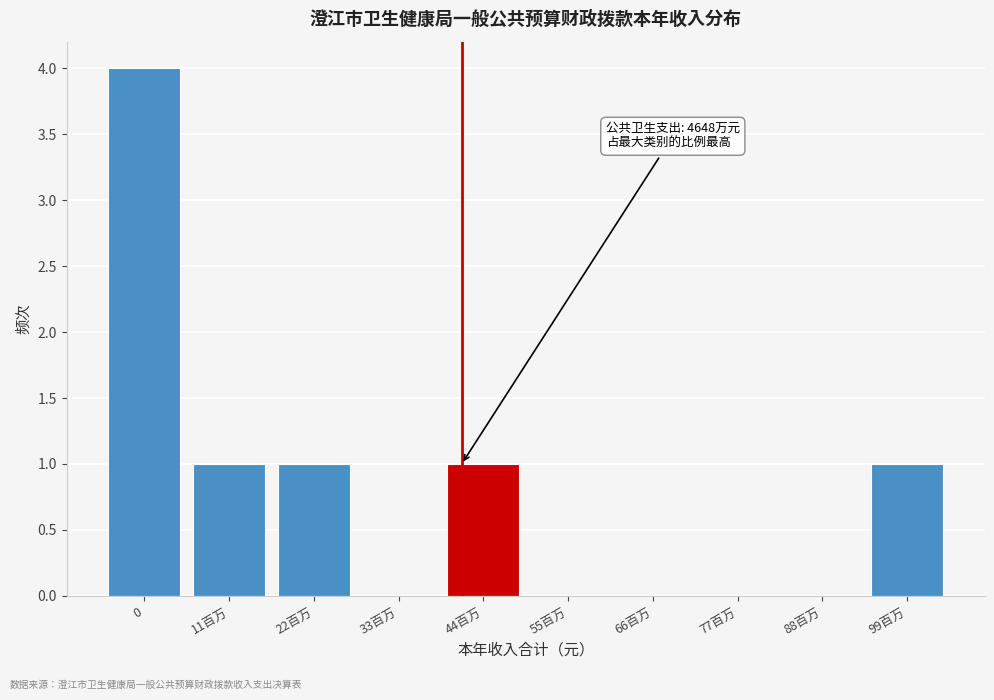

Reading left to right, what are all the values shown in this chart?

0=4	11百万=1	22百万=1	33百万=0	44百万=1	55百万=0	66百万=0	77百万=0	88百万=0	99百万=1